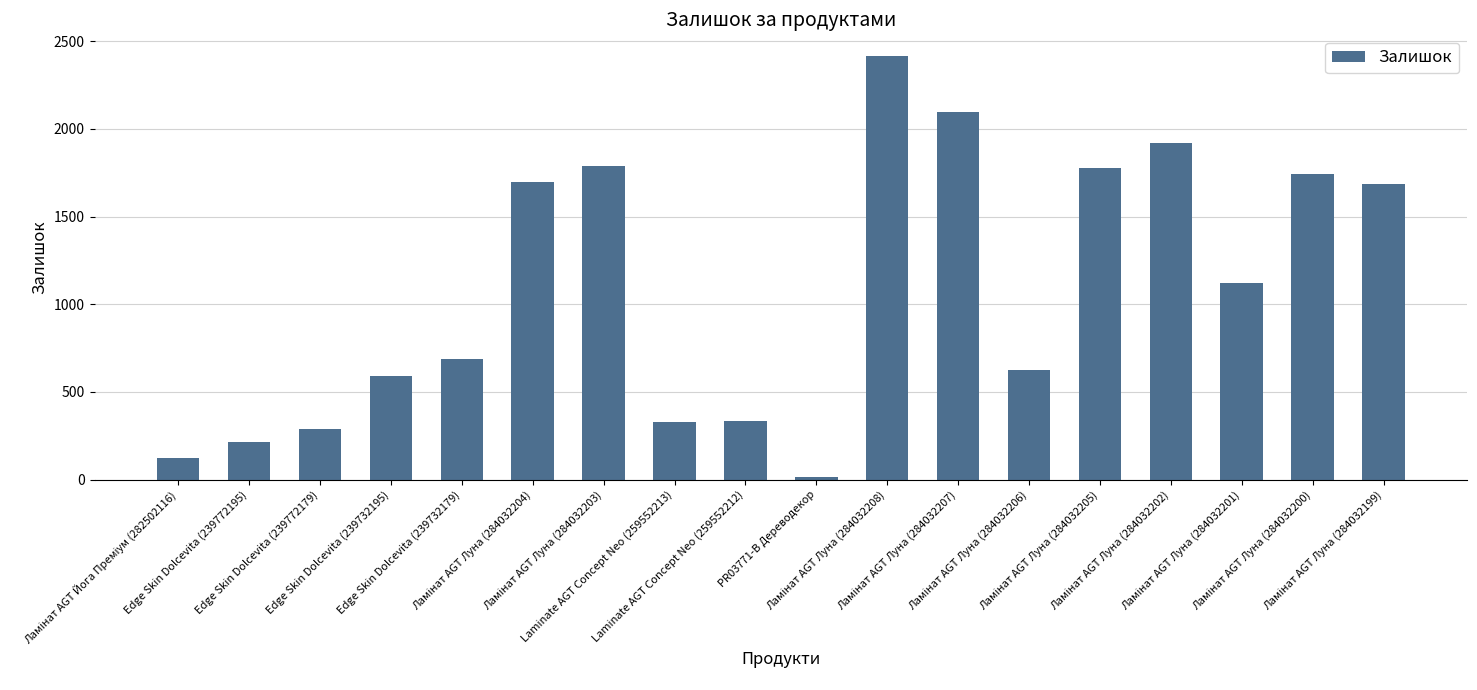

The value at Edge Skin Dolcevita (239732195) is 593. True or false?

True